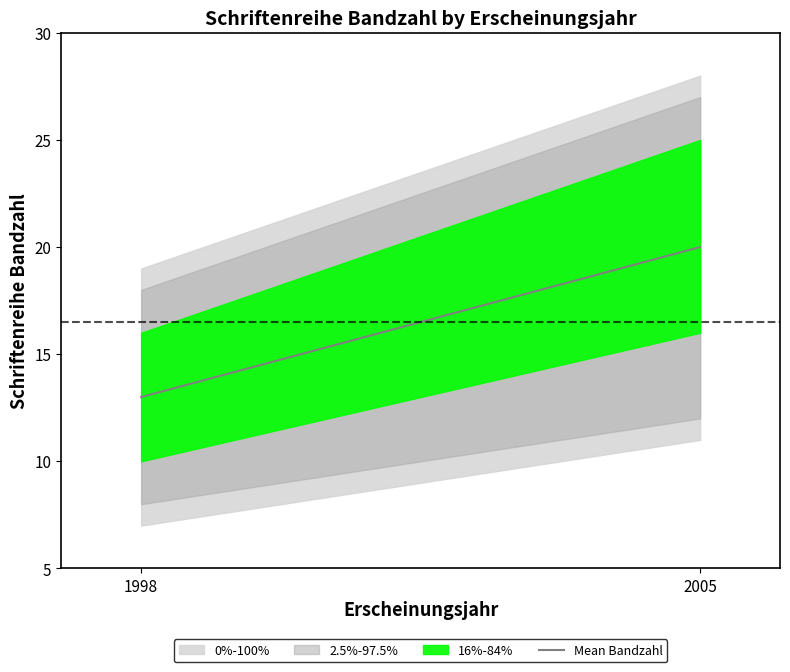

What is the difference between the values at 2005 and 1998?

7